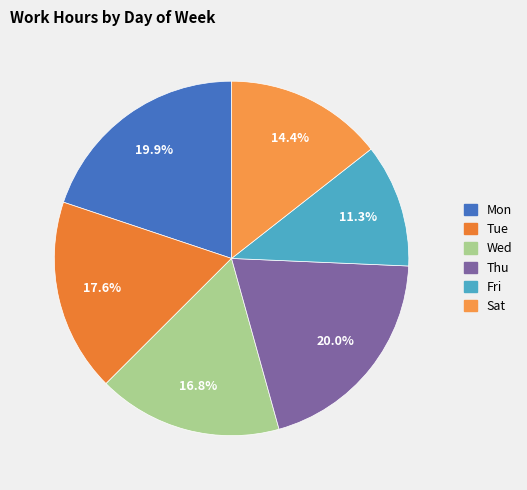

Count the number of slices in the pie.

6